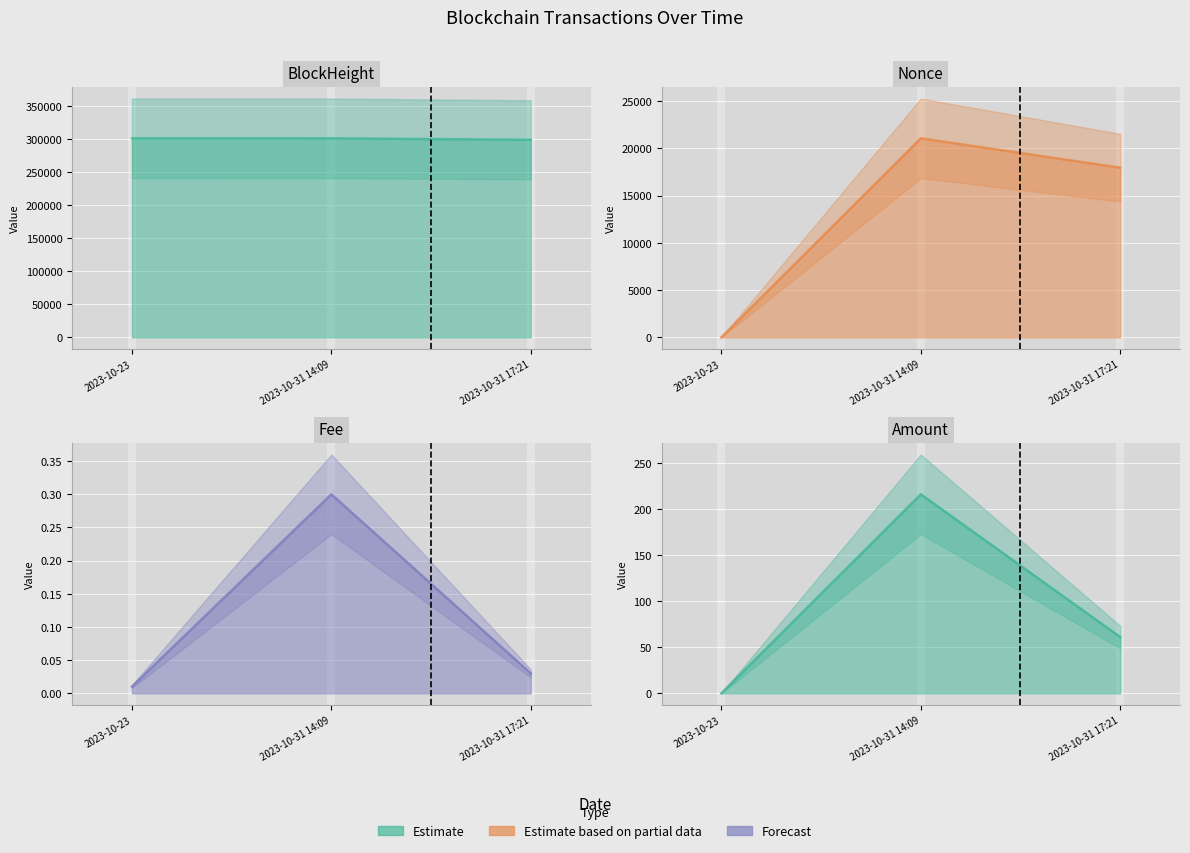

At which label is Amount closest to 107?

2023-10-31 17:21